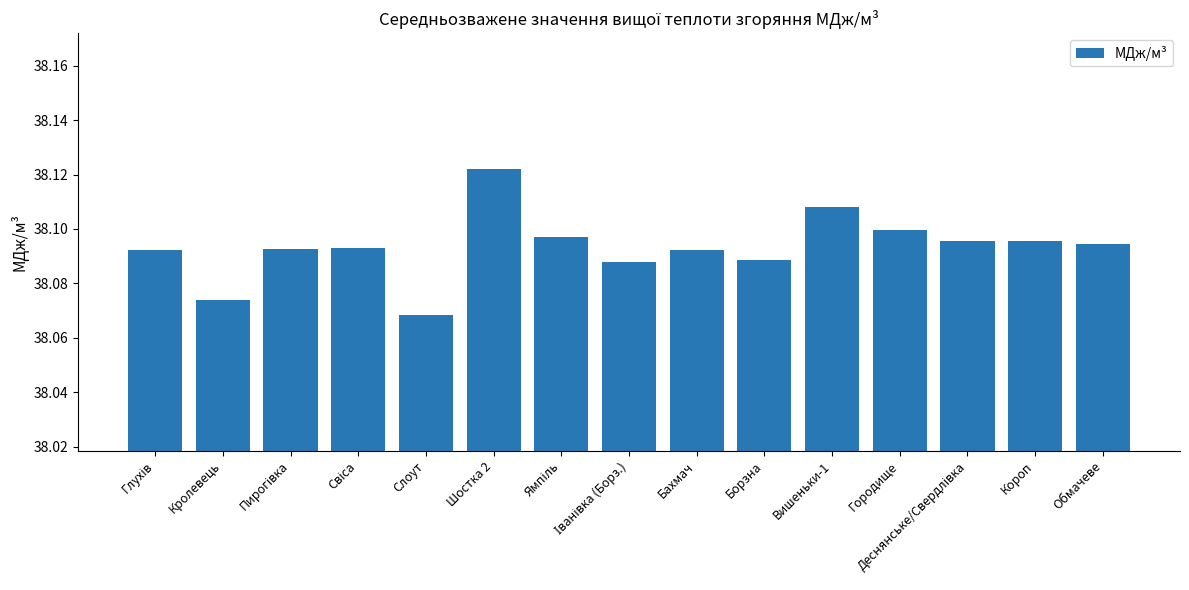

Is it true that the value at Слоут is 38.1?

True